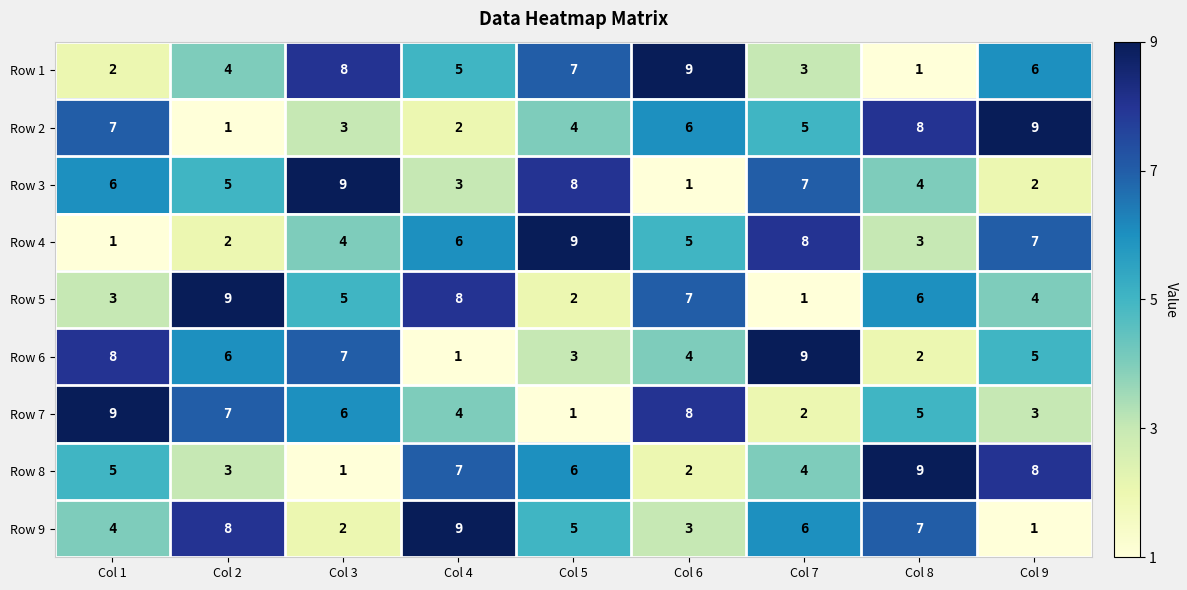

At which label does Row 9 first exceed 5?

Col 2